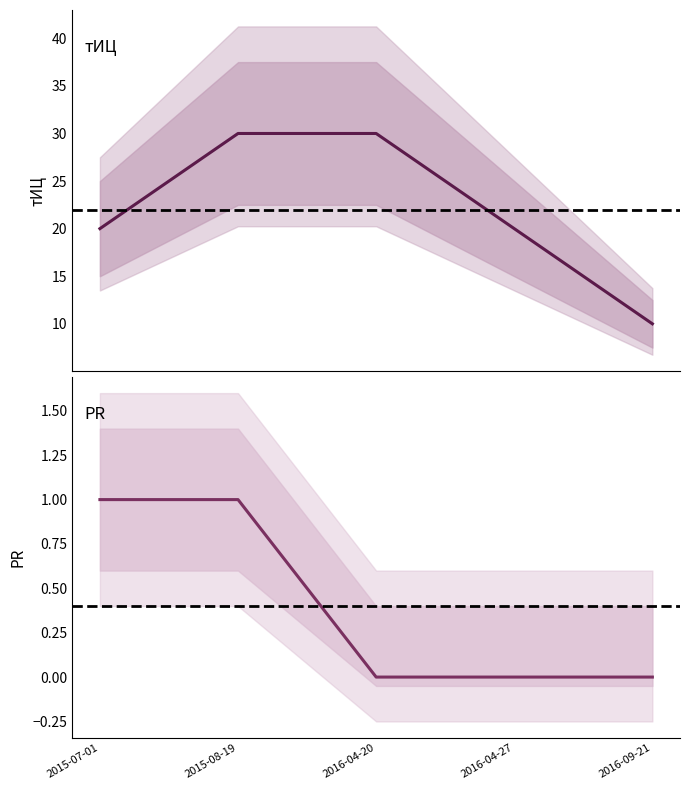

Rank the series by their maximum value, from lowest to highest.

PR, тИЦ